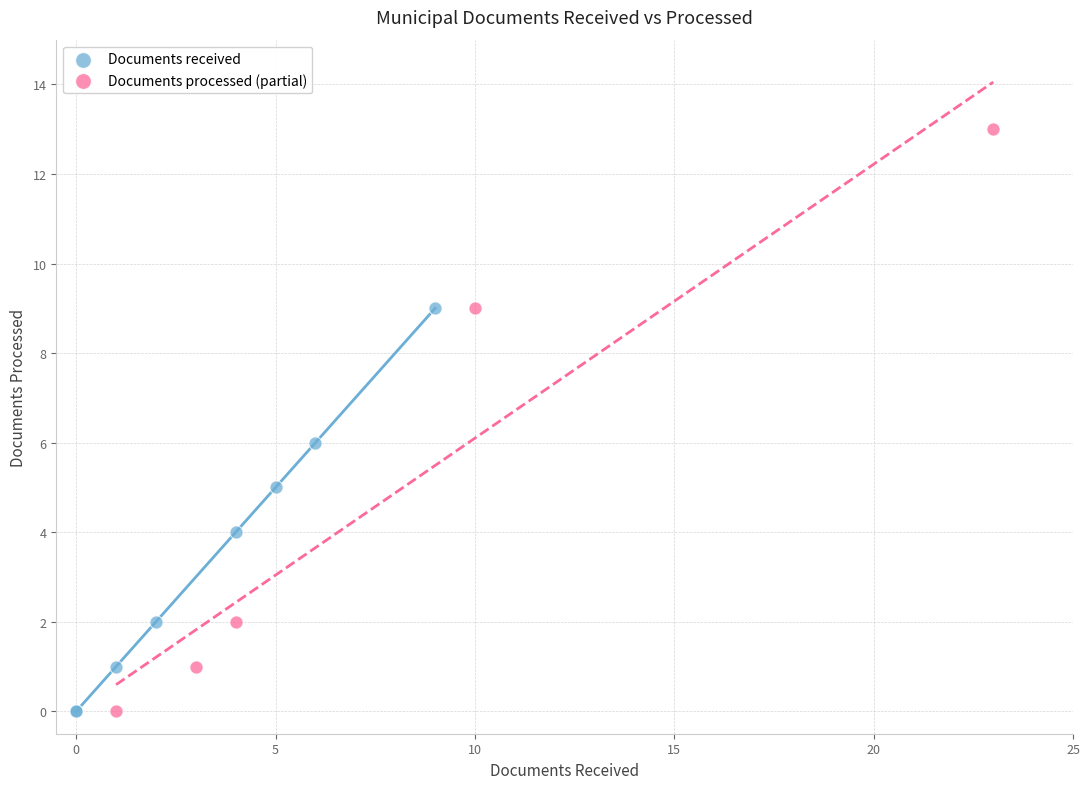

What are all the series names shown in the legend?

Documents received, Documents processed (partial)